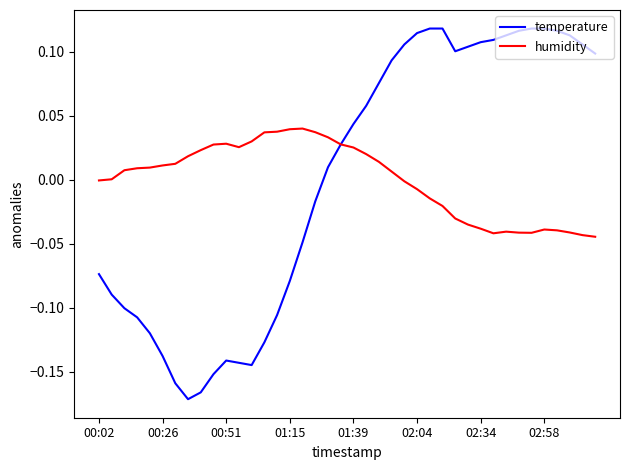

How many times do humidity and temperature cross each other?

1